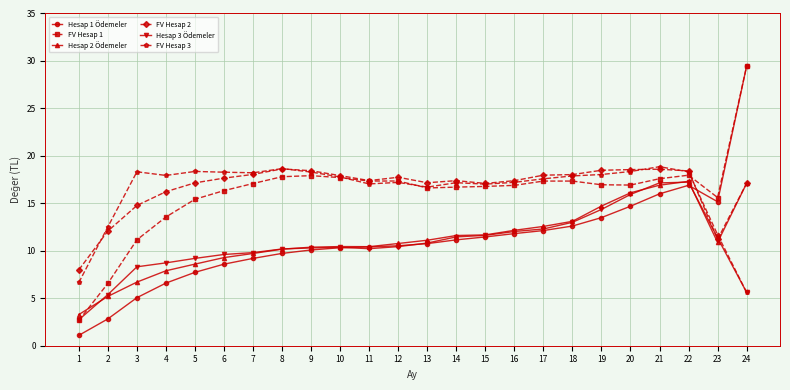

The FV Hesap 2 series shows 30.6 at 19. True or false?

False